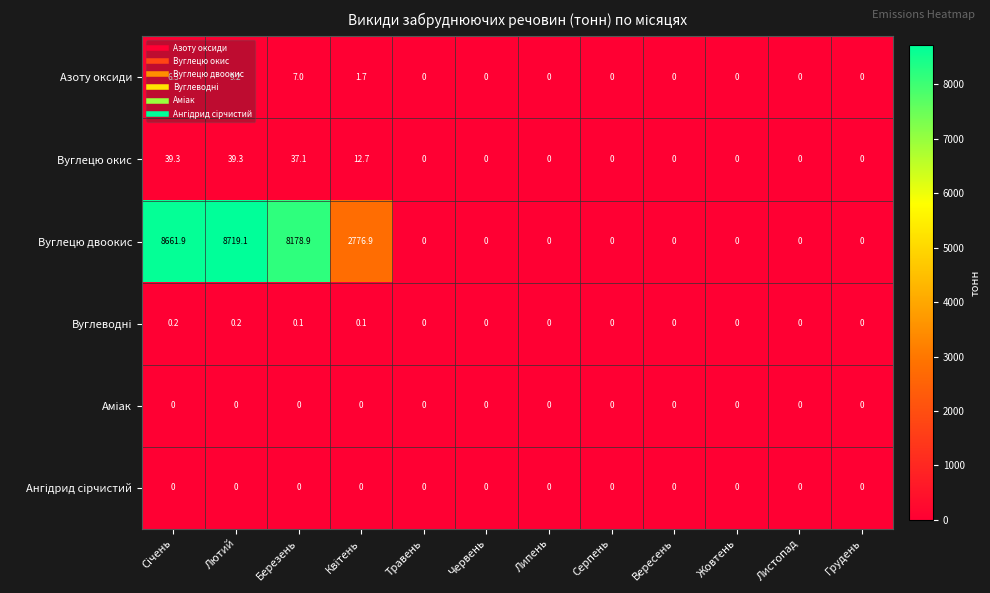

Which series has the widest spread of values?

Вуглецю двоокис